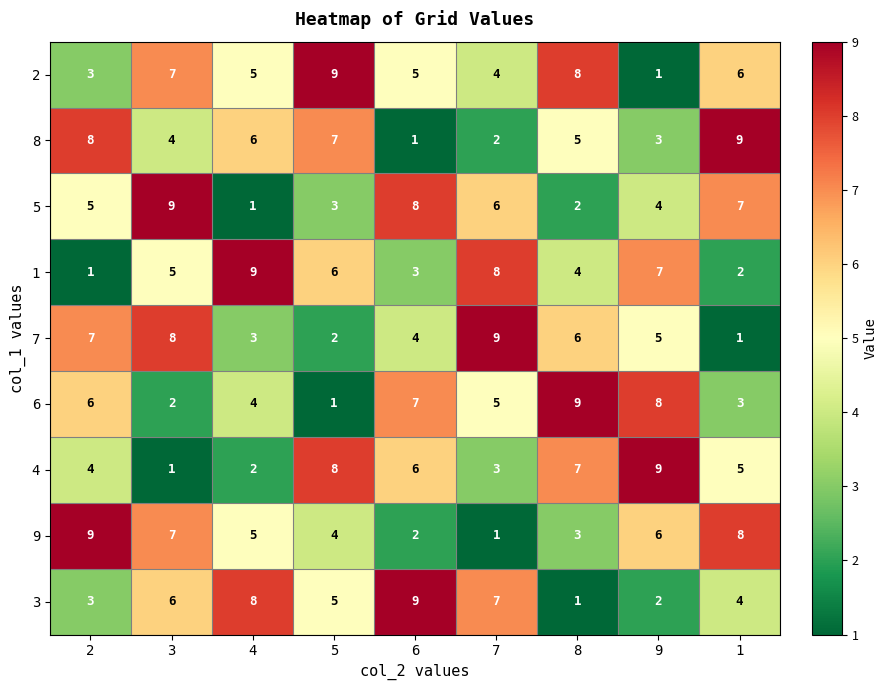

At 8, list the series in order from smallest to largest.

3, 5, 9, 1, 8, 7, 4, 2, 6